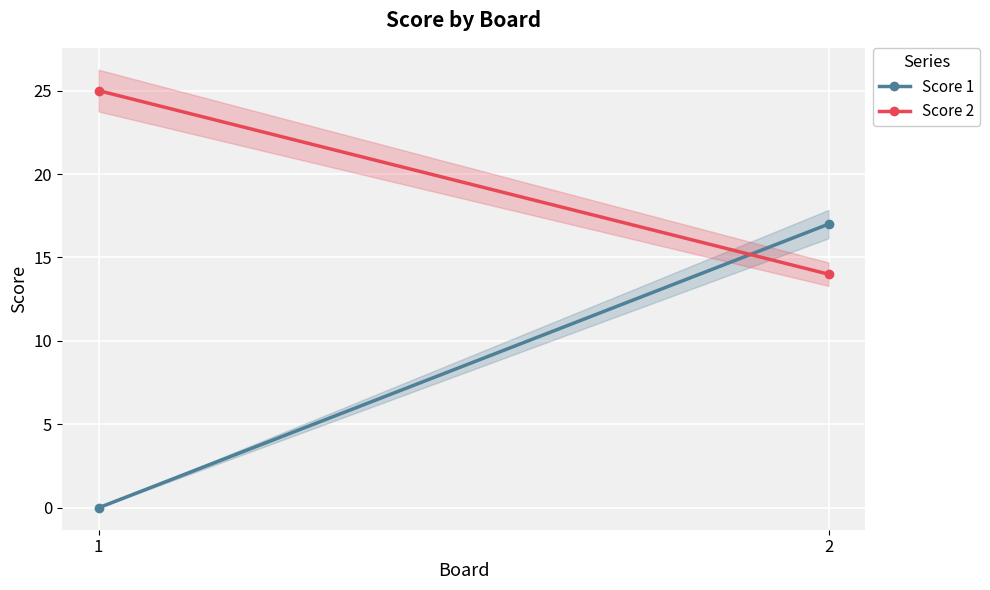

The value of Score 1 at 2 is 17. True or false?

True